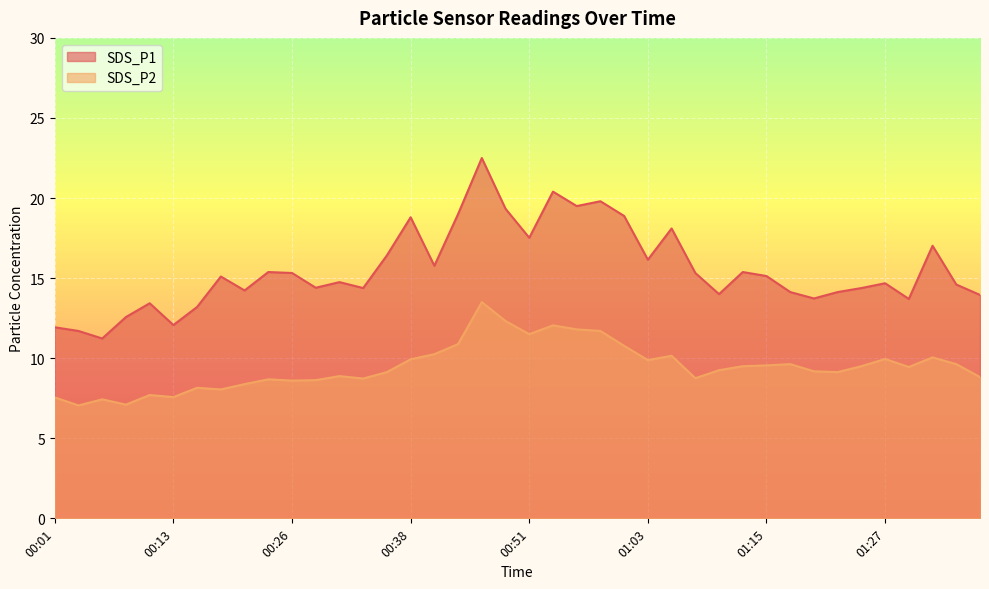

Reading right to left, transcribe all the data shown in this chart.

SDS_P1: 01:37=13.9	01:35=14.6	01:32=17.0	01:30=13.7	01:27=14.7	01:25=14.4	01:22=14.1	01:20=13.7	01:18=14.1	01:15=15.1	01:13=15.4	01:10=14.0	01:08=15.3	01:05=18.1	01:03=16.1	01:00=18.9	00:58=19.8	00:55=19.5	00:53=20.4	00:51=17.5	00:48=19.3	00:46=22.5	00:43=19.0	00:41=15.8	00:38=18.8	00:36=16.4	00:33=14.4	00:31=14.8	00:28=14.4	00:26=15.3	00:23=15.4	00:21=14.2	00:18=15.1	00:16=13.2	00:13=12.1	00:11=13.4	00:09=12.6	00:06=11.2	00:04=11.7	00:01=11.9
SDS_P2: 01:37=8.8	01:35=9.6	01:32=10.1	01:30=9.4	01:27=9.9	01:25=9.5	01:22=9.1	01:20=9.2	01:18=9.6	01:15=9.6	01:13=9.5	01:10=9.2	01:08=8.8	01:05=10.2	01:03=9.9	01:00=10.8	00:58=11.7	00:55=11.8	00:53=12.1	00:51=11.5	00:48=12.3	00:46=13.5	00:43=10.9	00:41=10.2	00:38=9.9	00:36=9.1	00:33=8.7	00:31=8.9	00:28=8.6	00:26=8.6	00:23=8.7	00:21=8.4	00:18=8.1	00:16=8.2	00:13=7.6	00:11=7.7	00:09=7.1	00:06=7.4	00:04=7.0	00:01=7.5